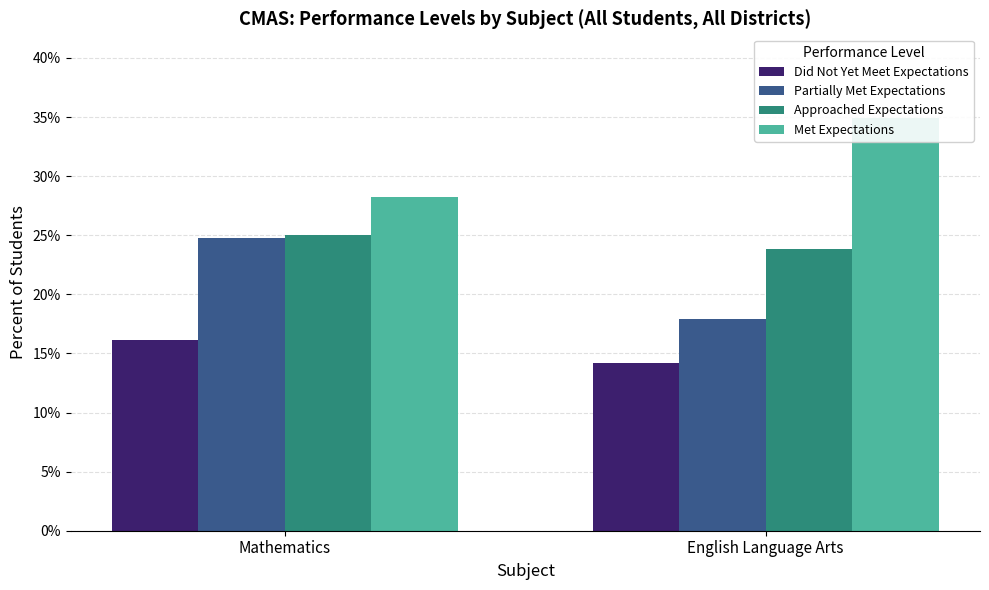

What is the maximum value for Did Not Yet Meet Expectations?

0.2